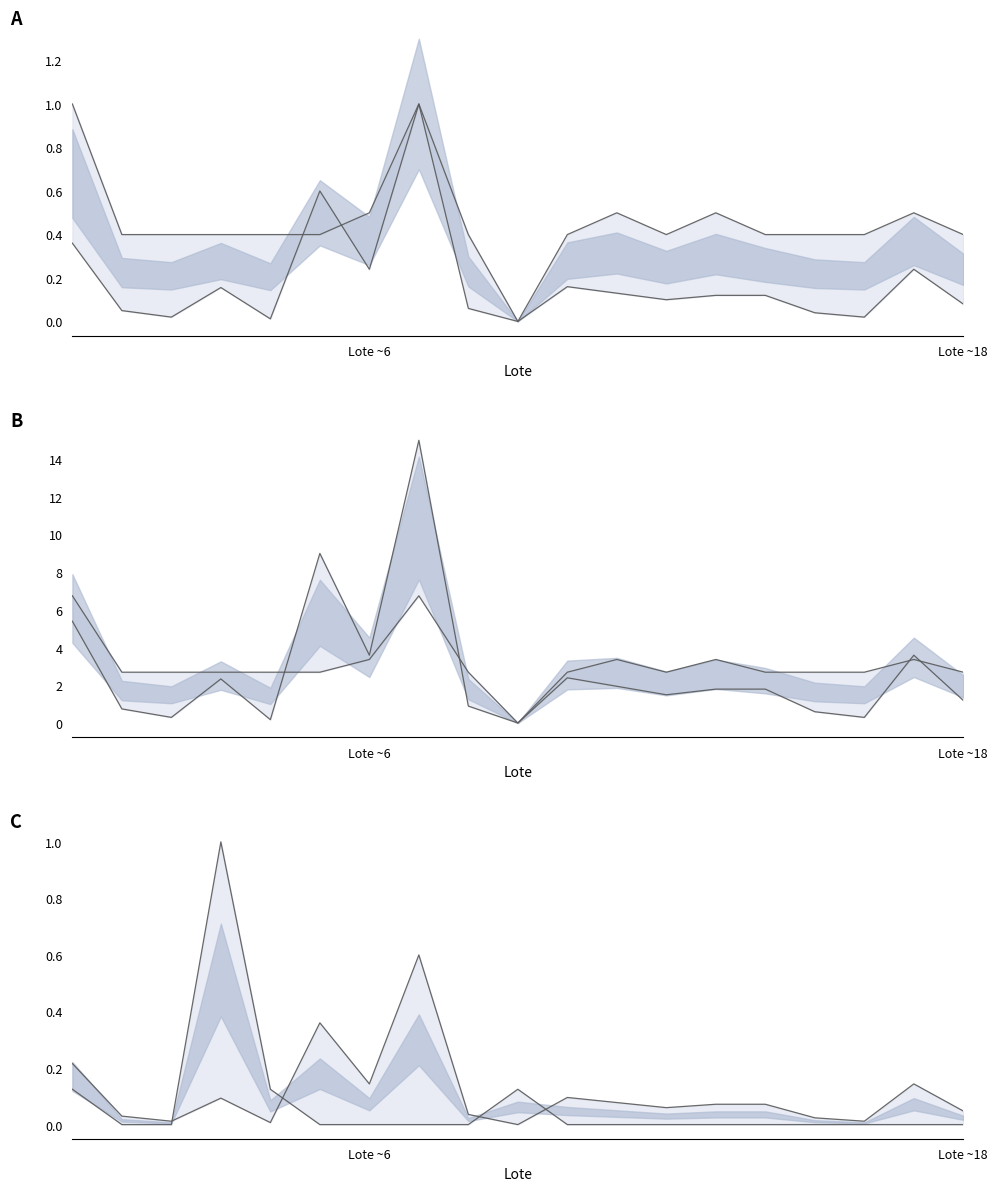

Between which two adjacent categories do Lances upper and Lance atual lower first intersect?

2 and 3